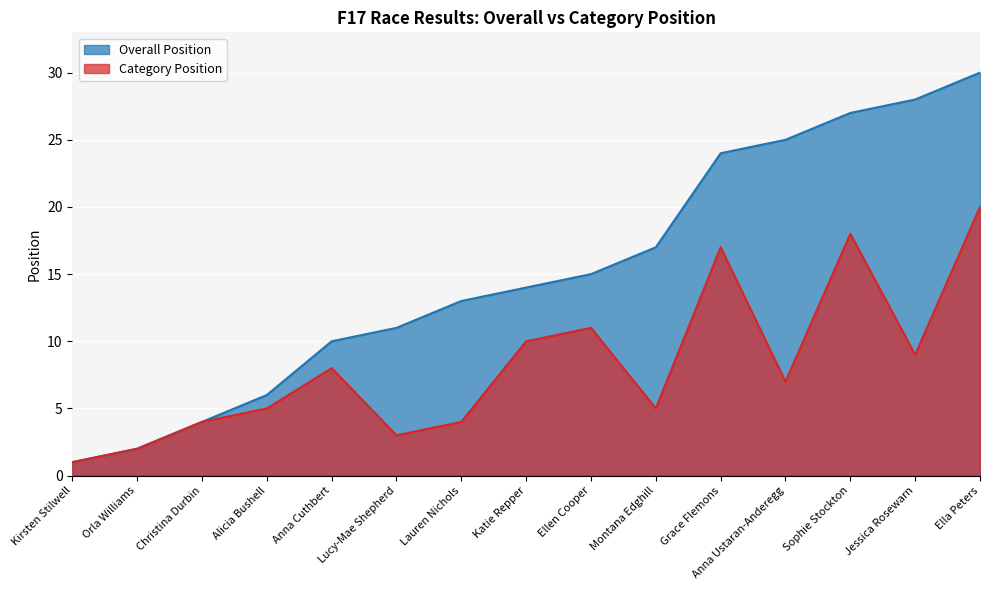

What position from the left is Lauren Nichols?

7